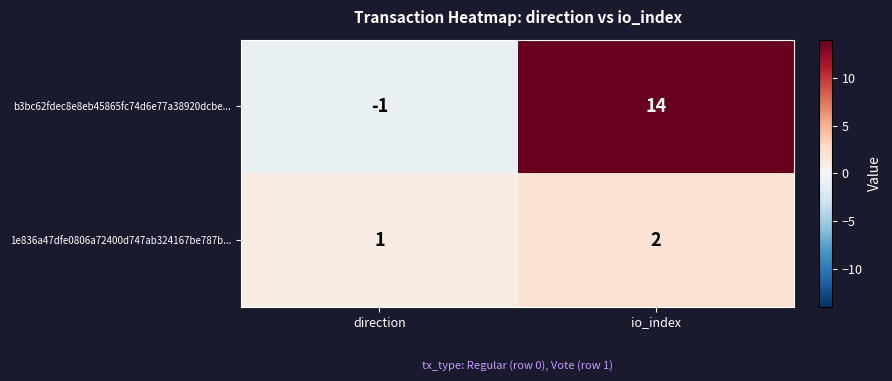

The b3bc62fdec8e8eb45865fc74d6e77a38920dcbe... series shows 14 at io_index. True or false?

True